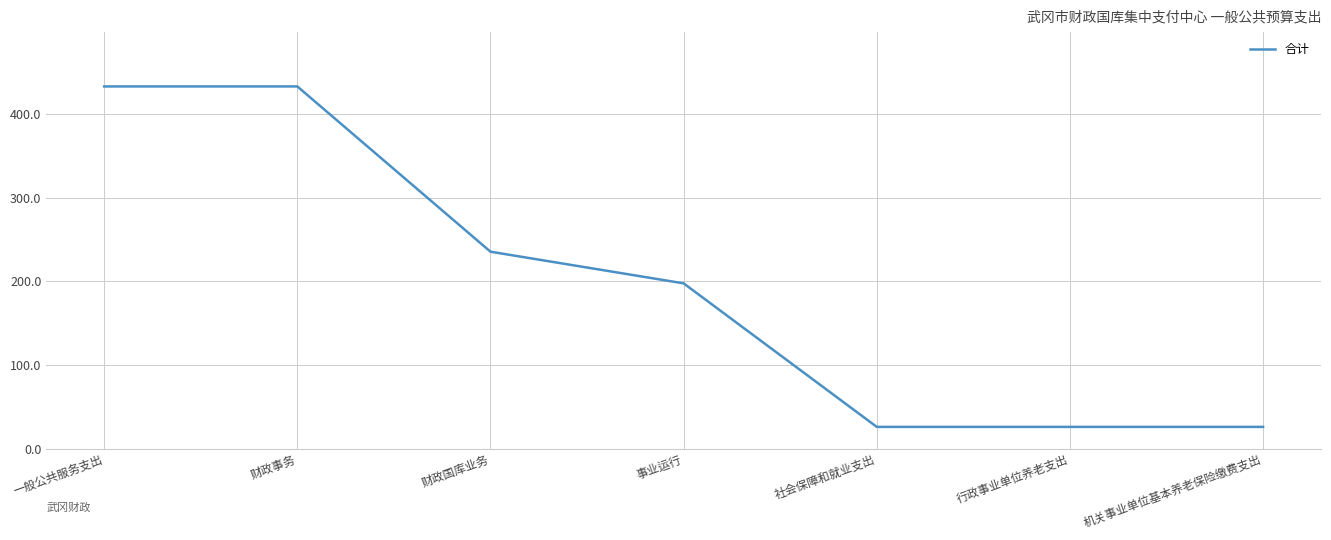

Does the chart display data point markers on the line(s)?

No